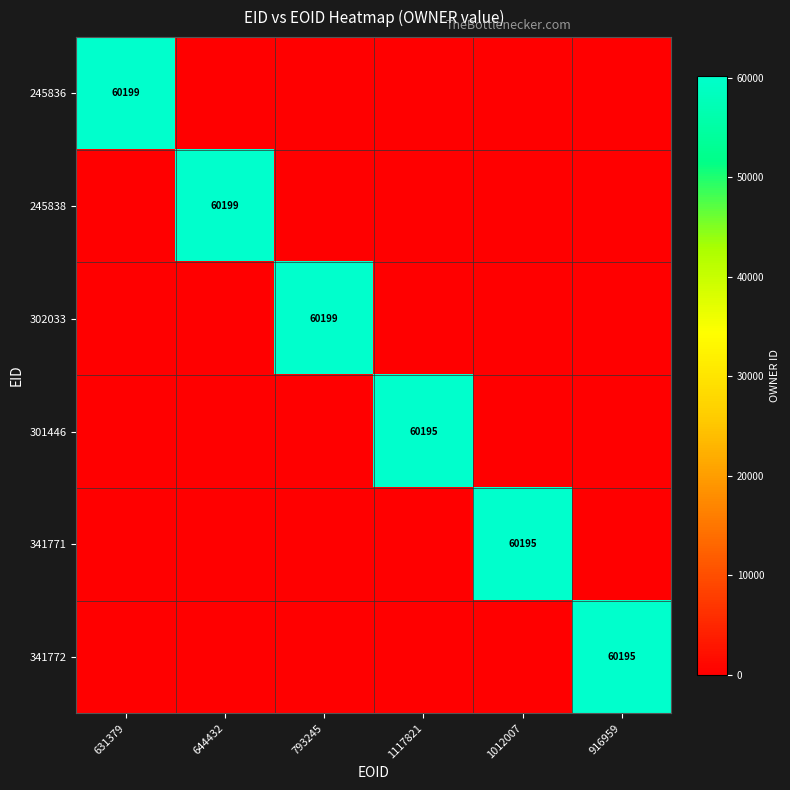

At which label is 302033 closest to 30099?

631379